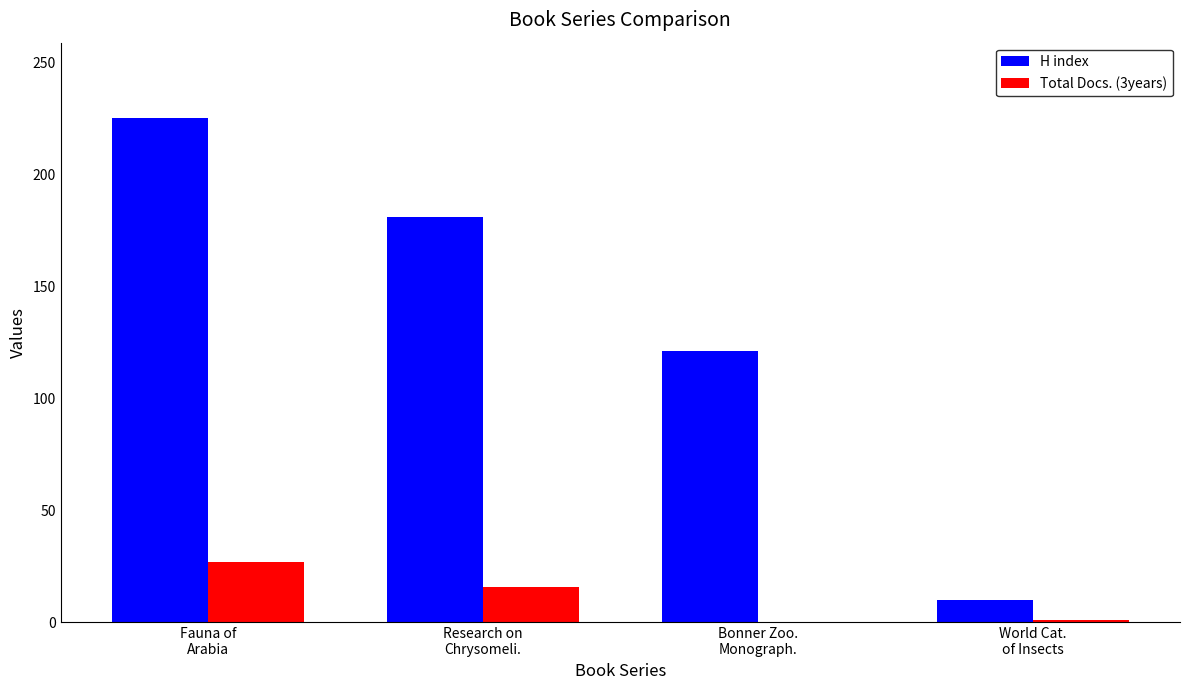

What are all the series names shown in the legend?

H index, Total Docs. (3years)